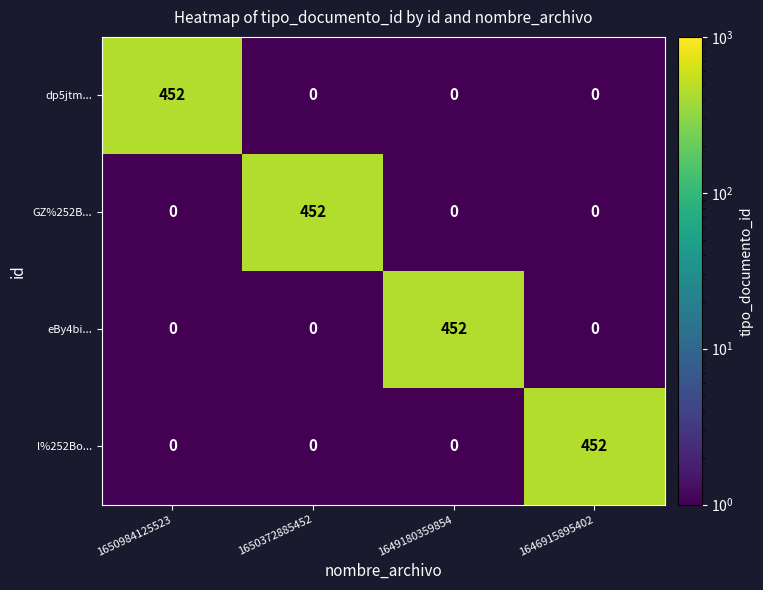

At which label does eBy4bi... reach its peak?

1649180359854